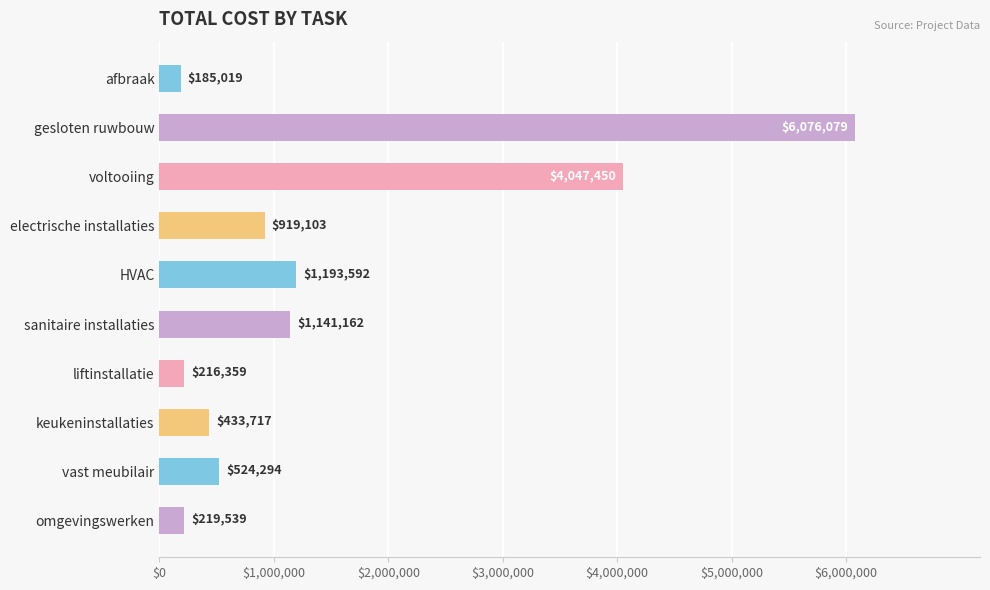

What is the difference between the values at gesloten ruwbouw and liftinstallatie?

5859720.0